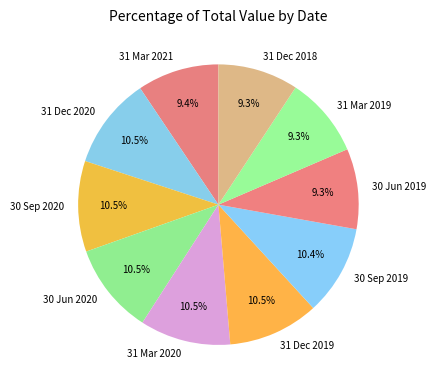

Is there a majority slice in this chart?

No